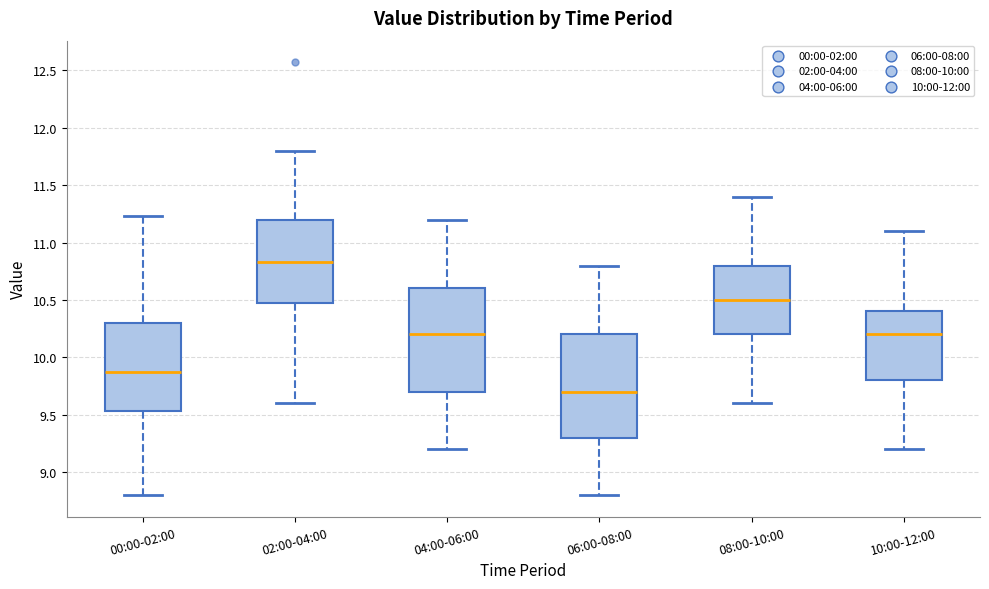

Where does the lower whisker of the box for 04:00-06:00 end on the y-axis? The values are not printed on the chart, so give them approximately, as read against the axis.

9.20